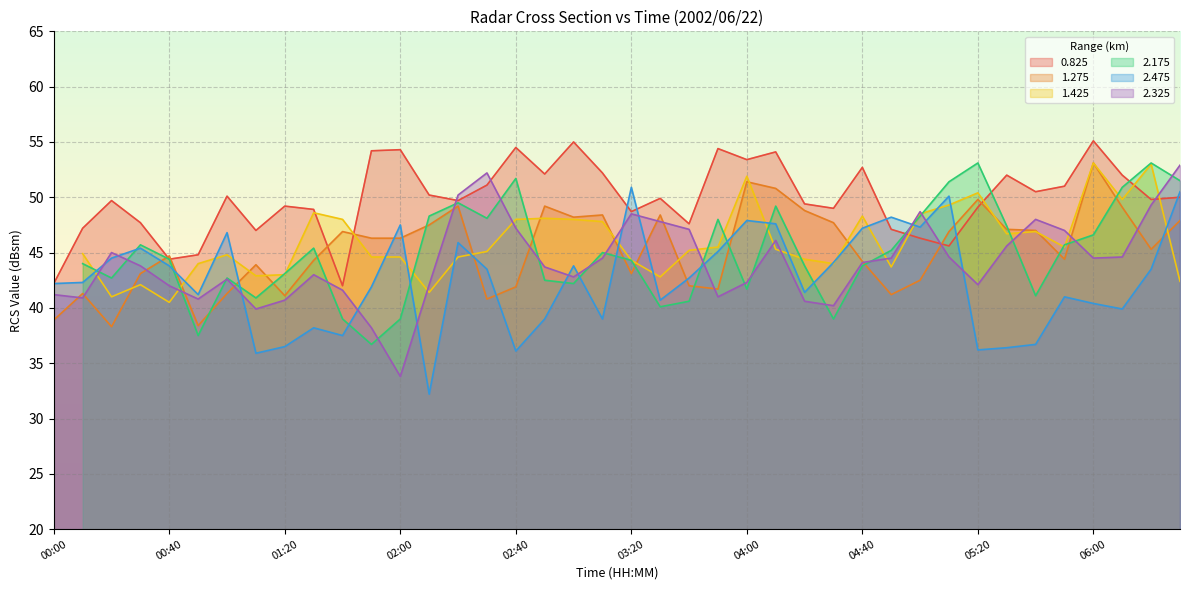

Which category has the highest value in the 2.325 series?

06:30